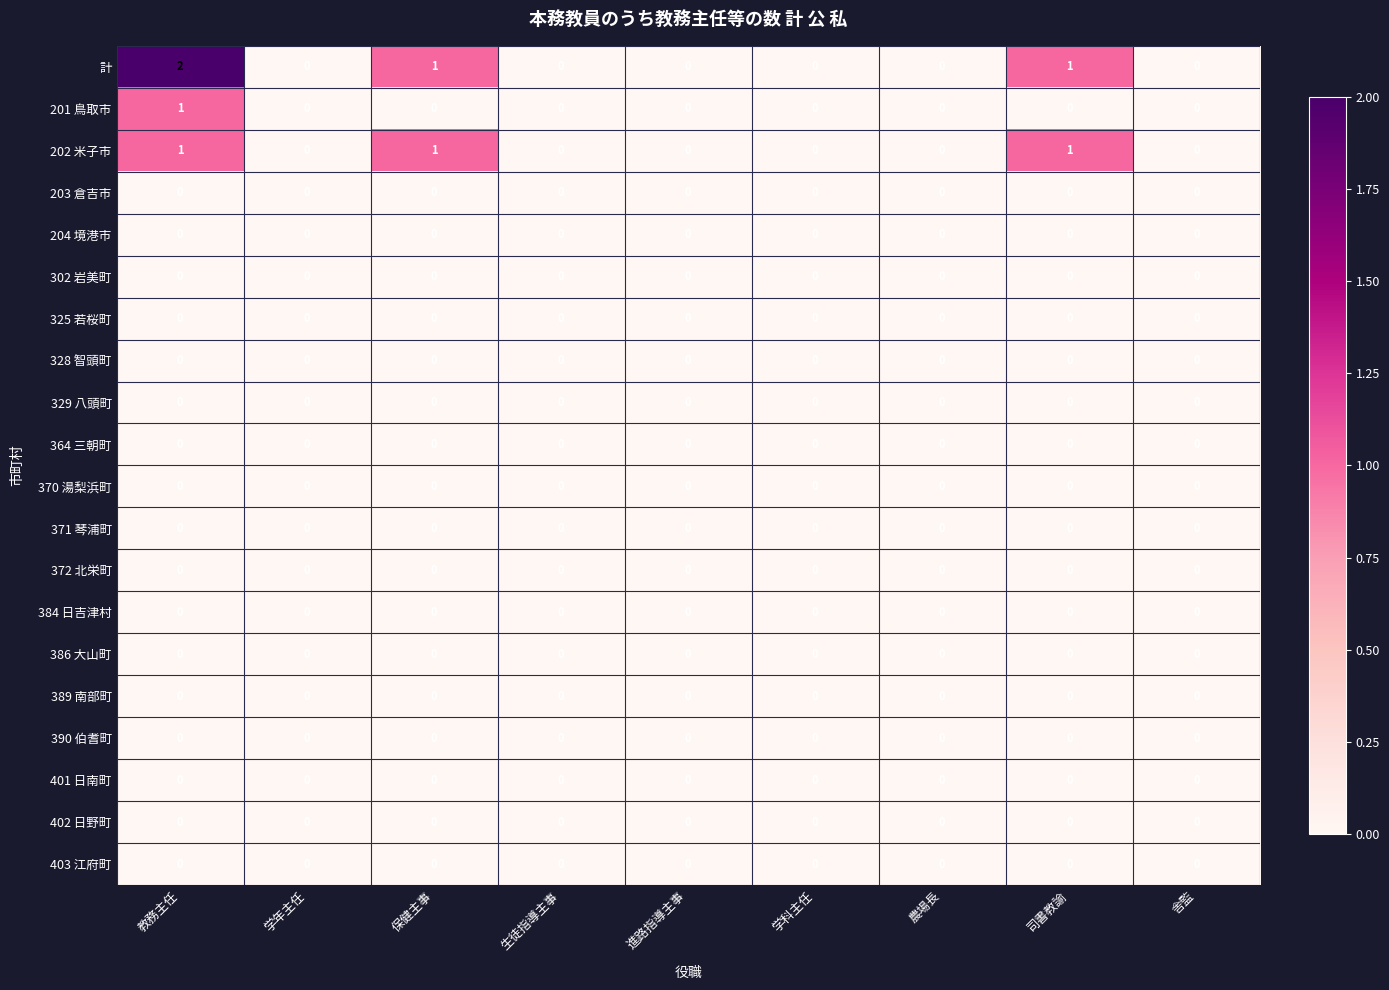

At which category does the chart reach its peak across all series?

教務主任